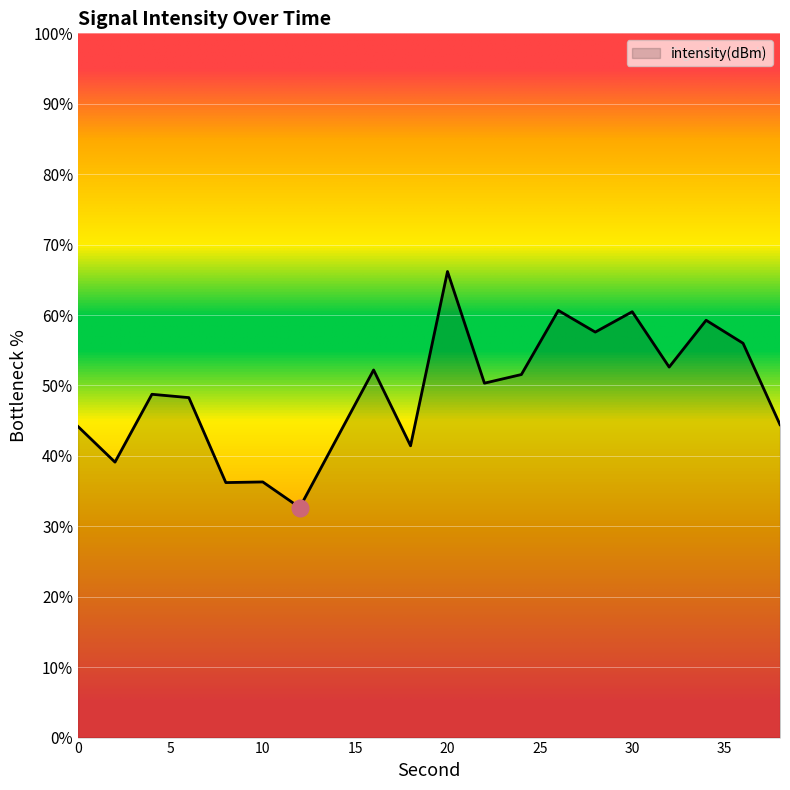

Reading right to left, transcribe all the data shown in this chart.

44.4	56.0	59.3	52.6	60.5	57.6	60.7	51.6	50.3	66.2	41.4	52.2	42.4	32.7	36.3	36.2	48.3	48.7	39.1	44.2